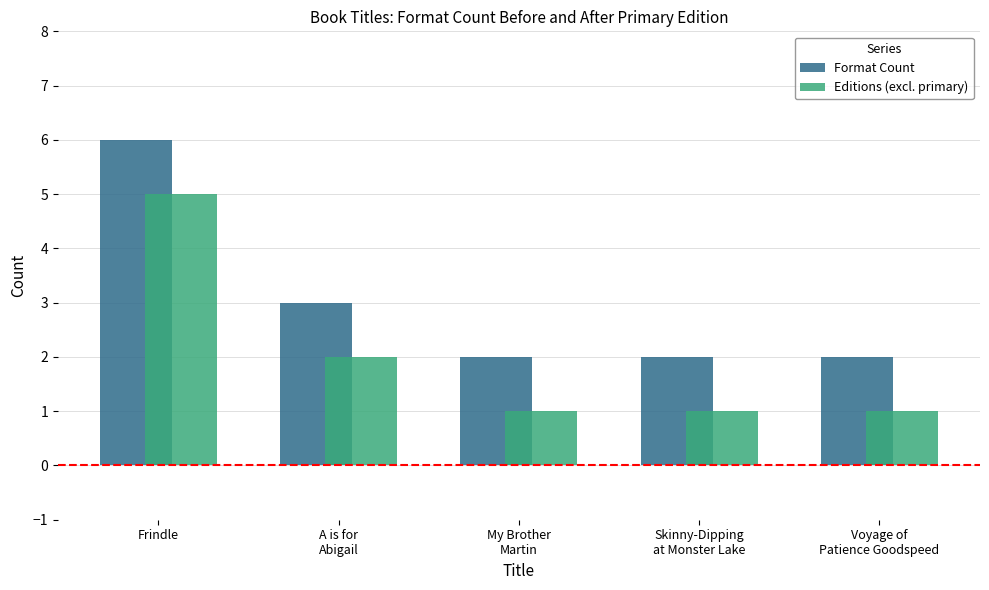

At which label does Format Count reach its peak?

Frindle